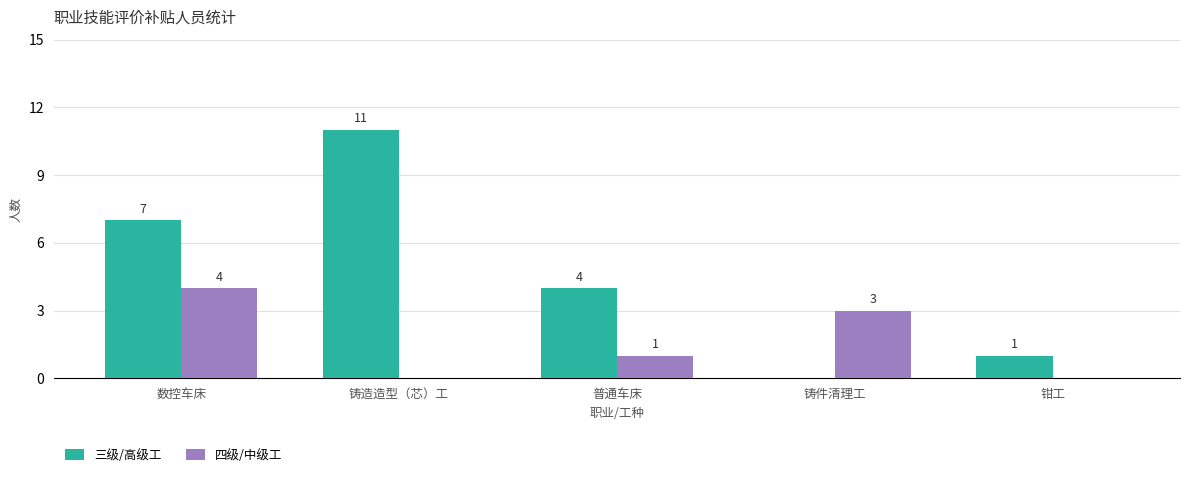

Which series has the largest total across all categories?

三级/高级工